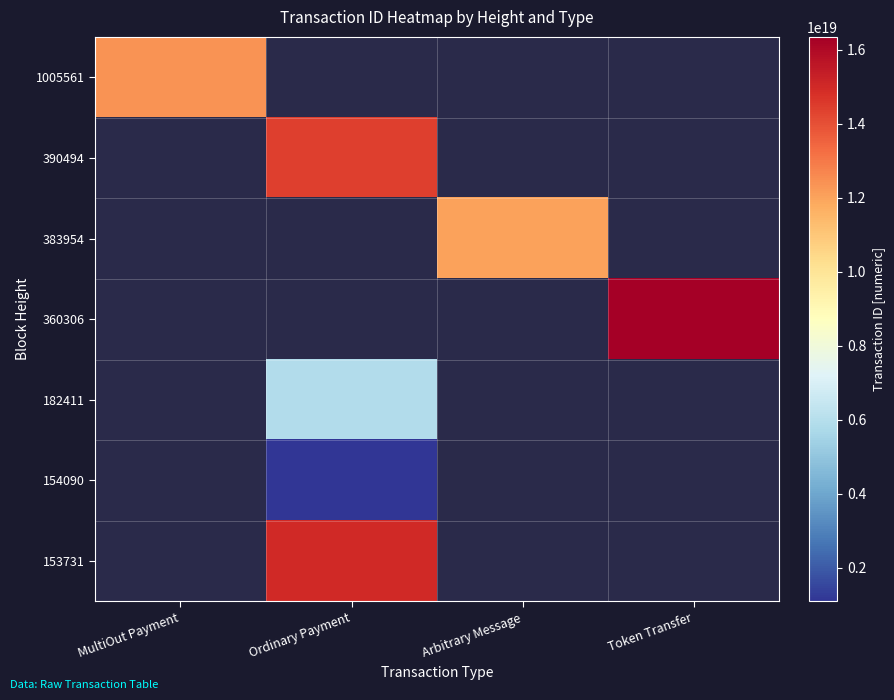

At which category does the chart reach its peak across all series?

Token Transfer